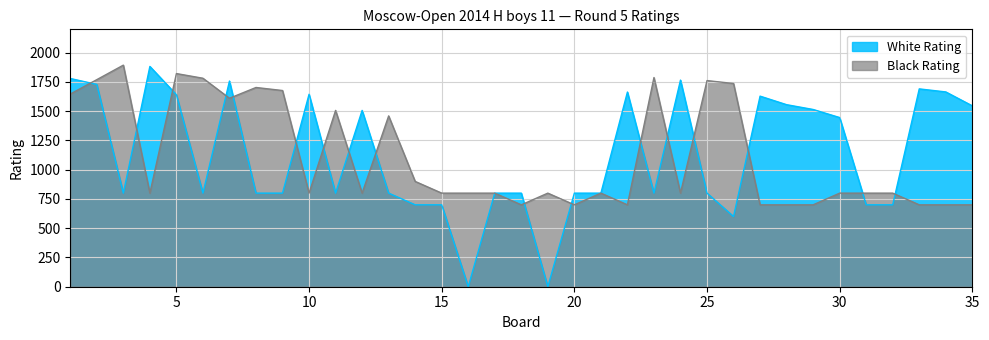

Where does the White Rating series first go above 800?

1